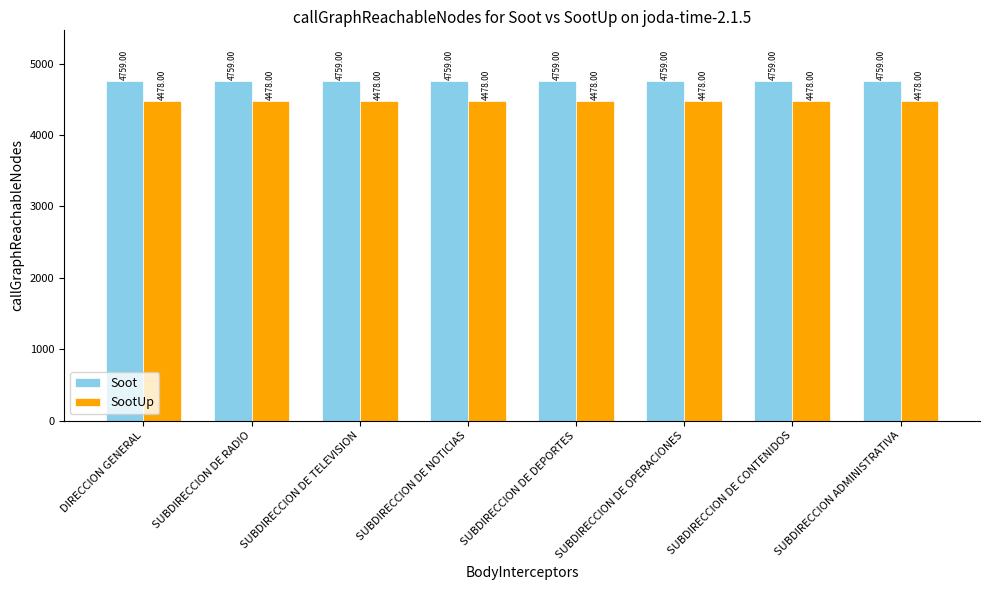

At how many categories does at least one series exceed 4679?

8